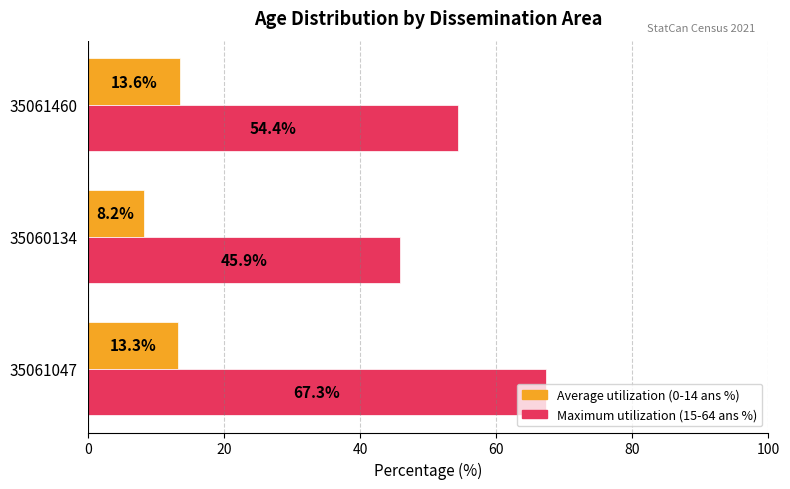

Rank the series by their average value, from highest to lowest.

Maximum utilization (15-64 ans %), Average utilization (0-14 ans %)